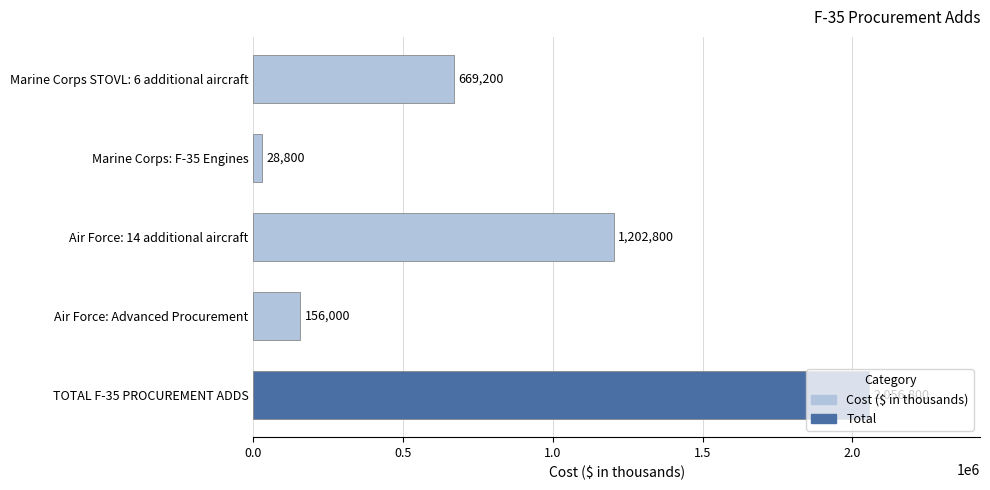

Rank the categories by value from lowest to highest.

Marine Corps: F-35 Engines, Air Force: Advanced Procurement, Marine Corps STOVL: 6 additional aircraft, Air Force: 14 additional aircraft, TOTAL F-35 PROCUREMENT ADDS